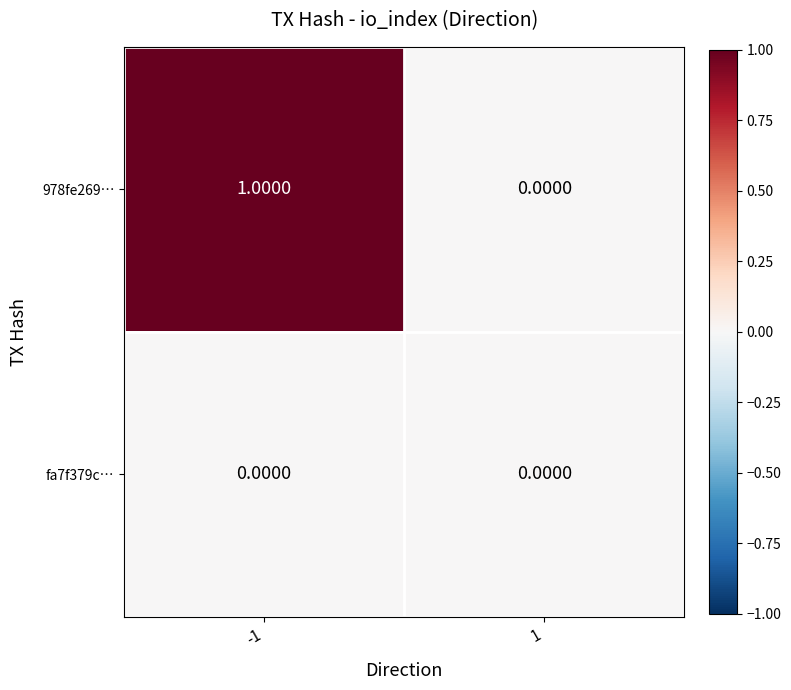

Which series has the largest range (max minus min)?

978fe269…